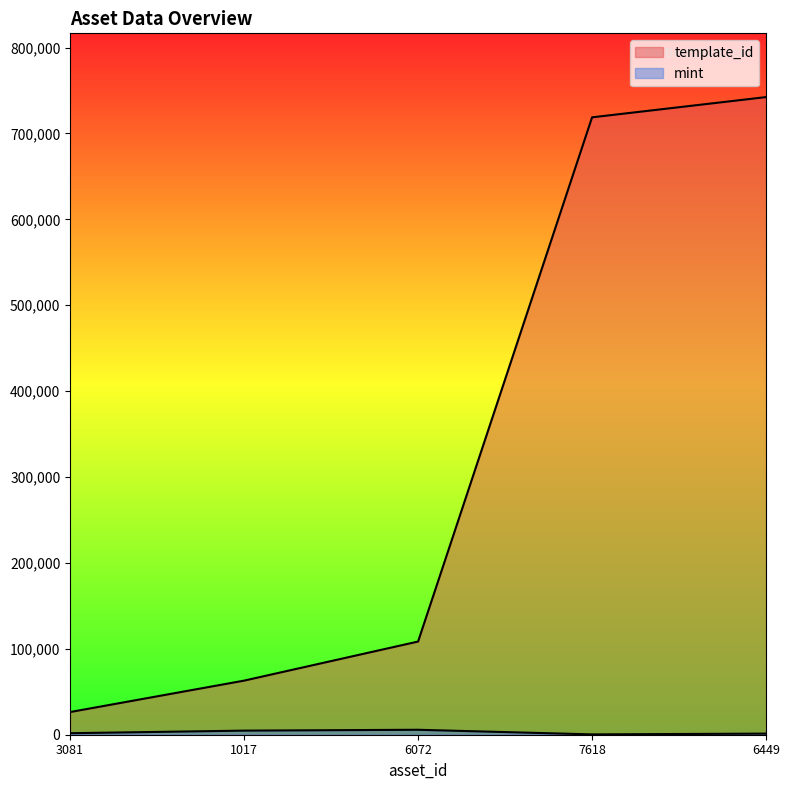

What is the spread (max minus min) of values at 1017?

58207